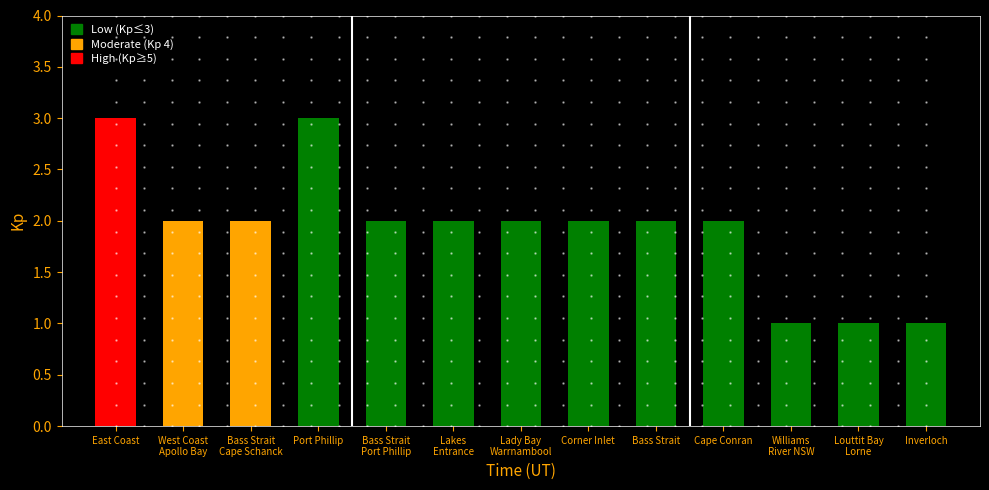

At which label is the value closest to 2?

West Coast
Apollo Bay